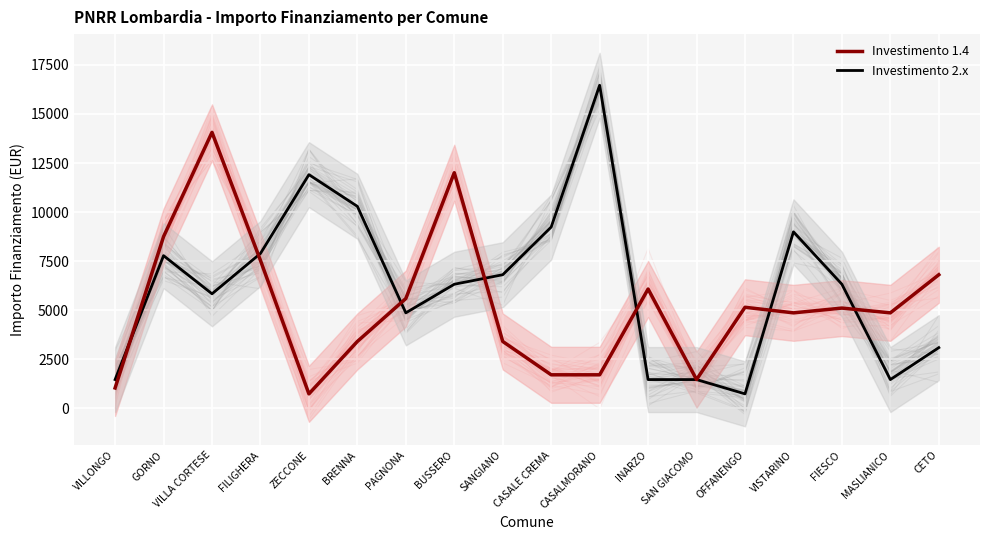

Rank the categories by Investimento 1.4 value from lowest to highest.

ZECCONE, VILLONGO, SAN GIACOMO, CASALE CREMA, CASALMORANO, BRENNA, SANGIANO, VISTARINO, MASLIANICO, FIESCO, OFFANENGO, PAGNONA, INARZO, CETO, FILIGHERA, GORNO, BUSSERO, VILLA CORTESE